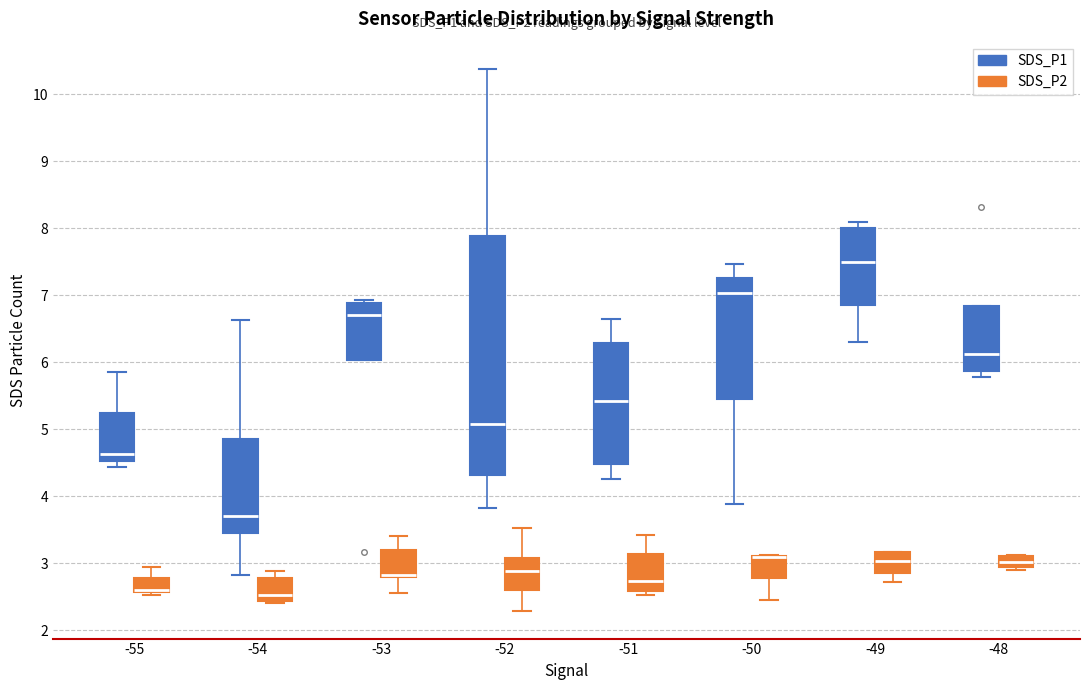

Which box is the tallest, from its lower edge to its upper edge?

-52 (SDS_P1)